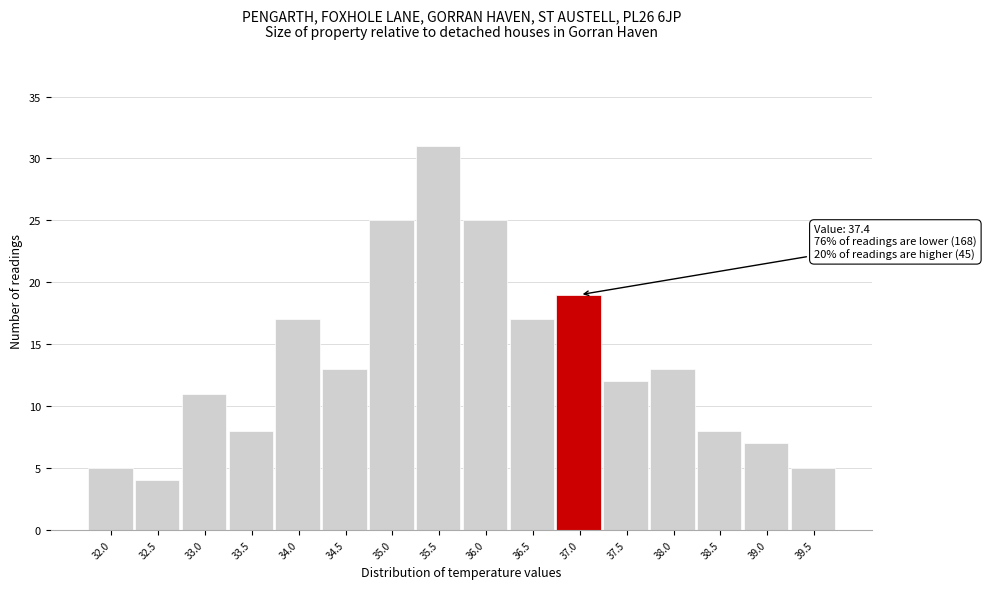

Reading left to right, list all the values displayed in this chart.

5	4	11	8	17	13	25	31	25	17	19	12	13	8	7	5